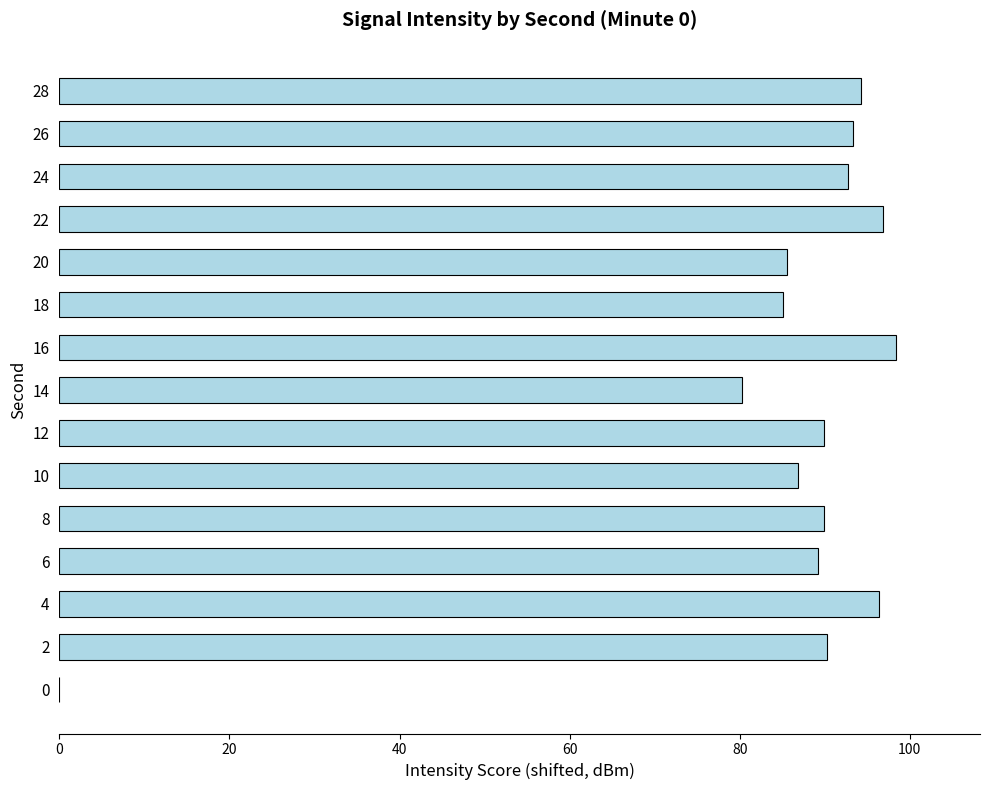

Count the number of categories in the chart.

15